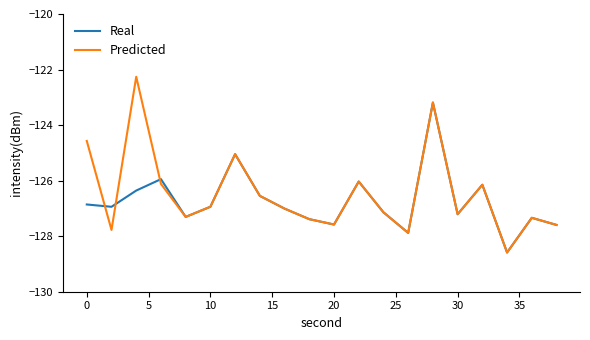

What is the average value of the Real series?

-126.8